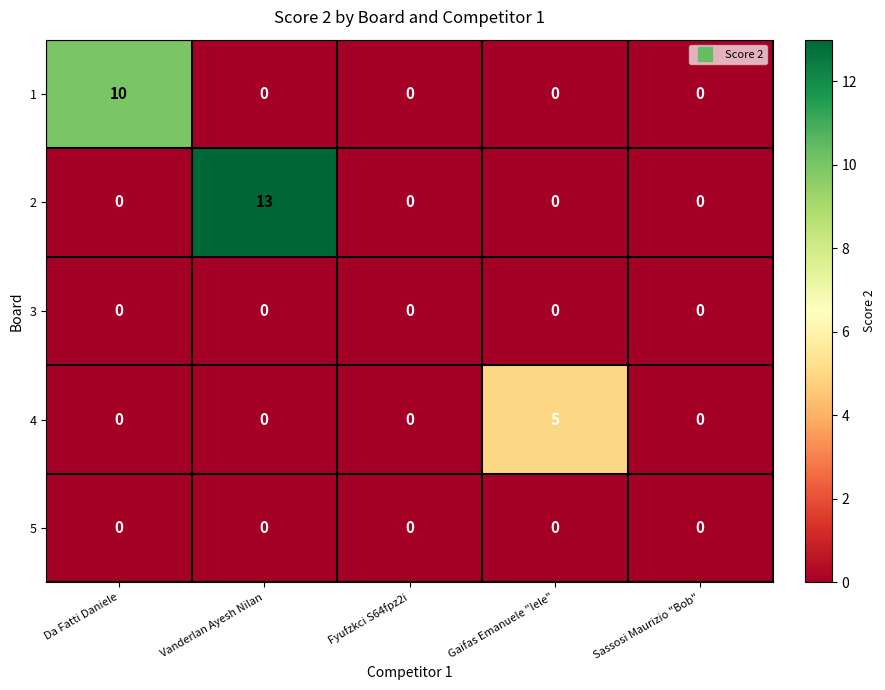

At which category is the sum across all series the highest?

Vanderlan Ayesh Nilan